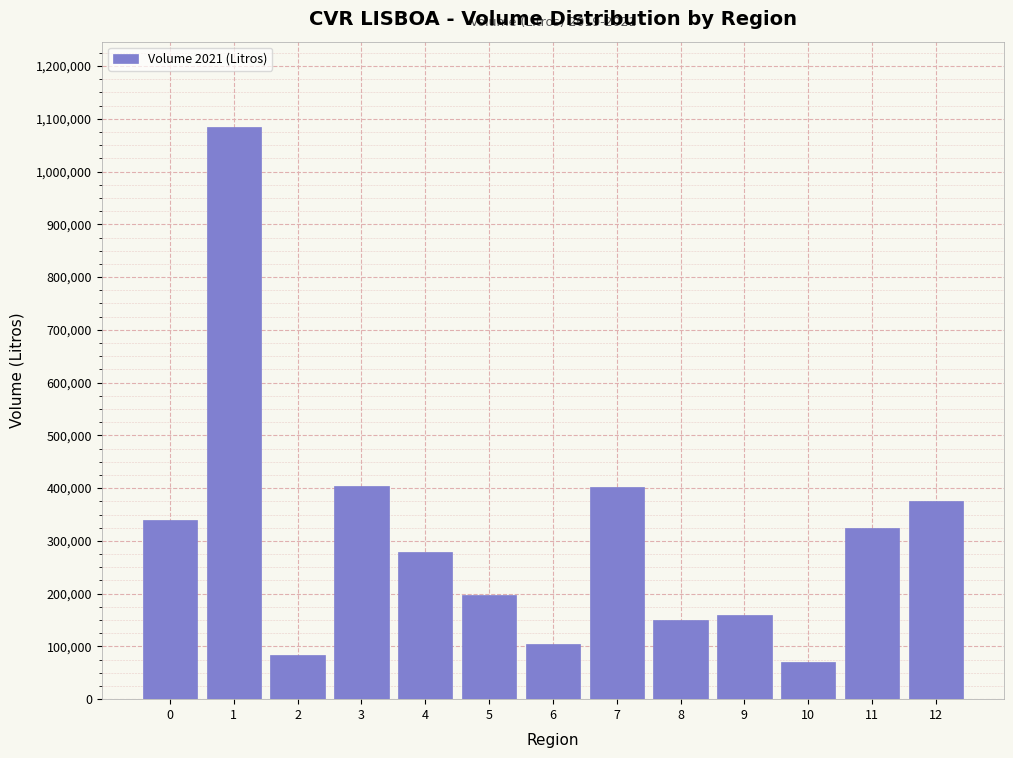

Which has a higher value, 7 or 2?

7